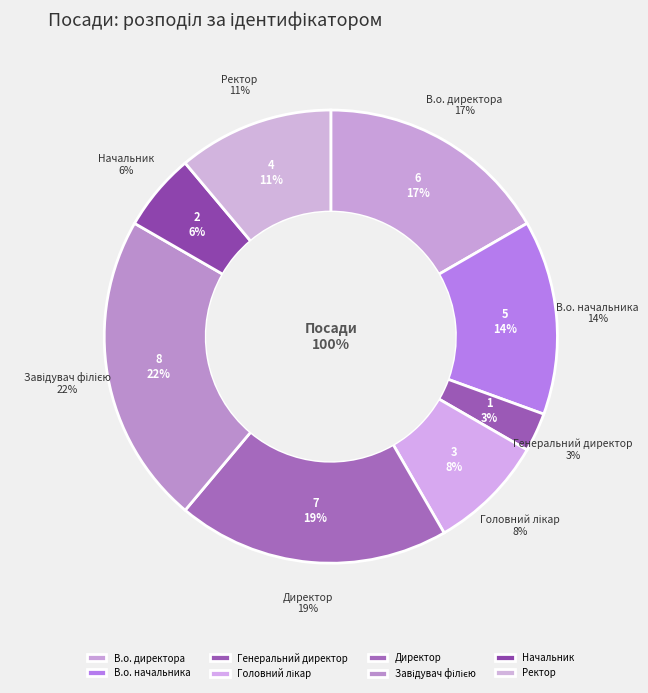

Is it true that Генеральний директор is 13% of the pie?

False